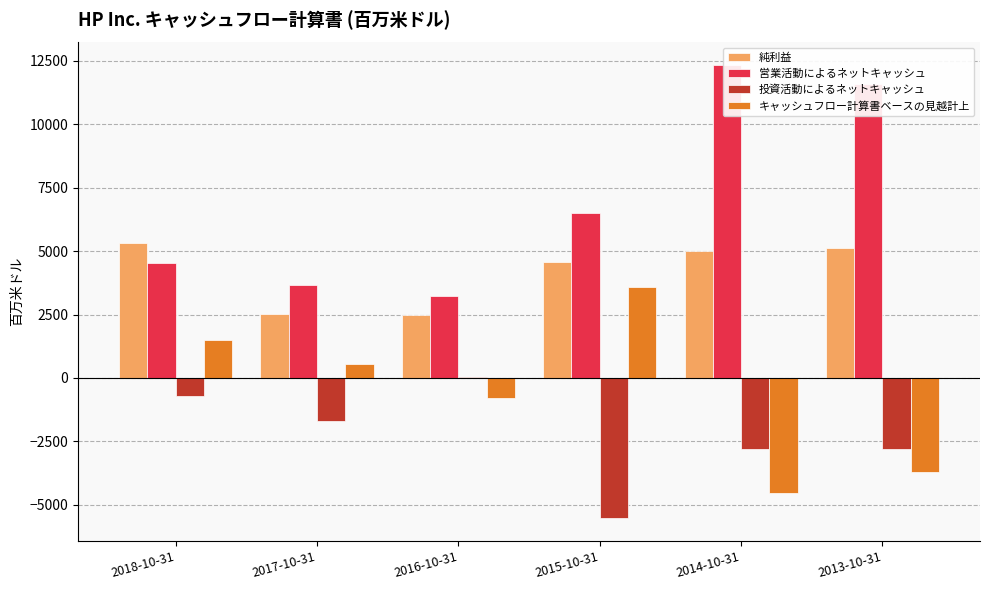

The value of キャッシュフロー計算書ベースの見越計上 at 2016-10-31 is -782. True or false?

True